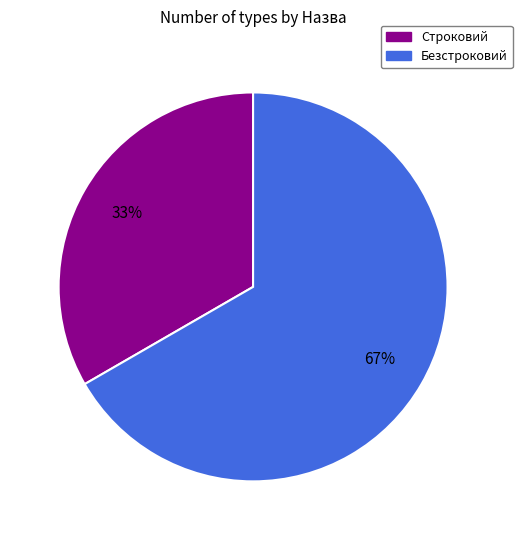

Rank the categories by value from highest to lowest.

Безстроковий, Строковий